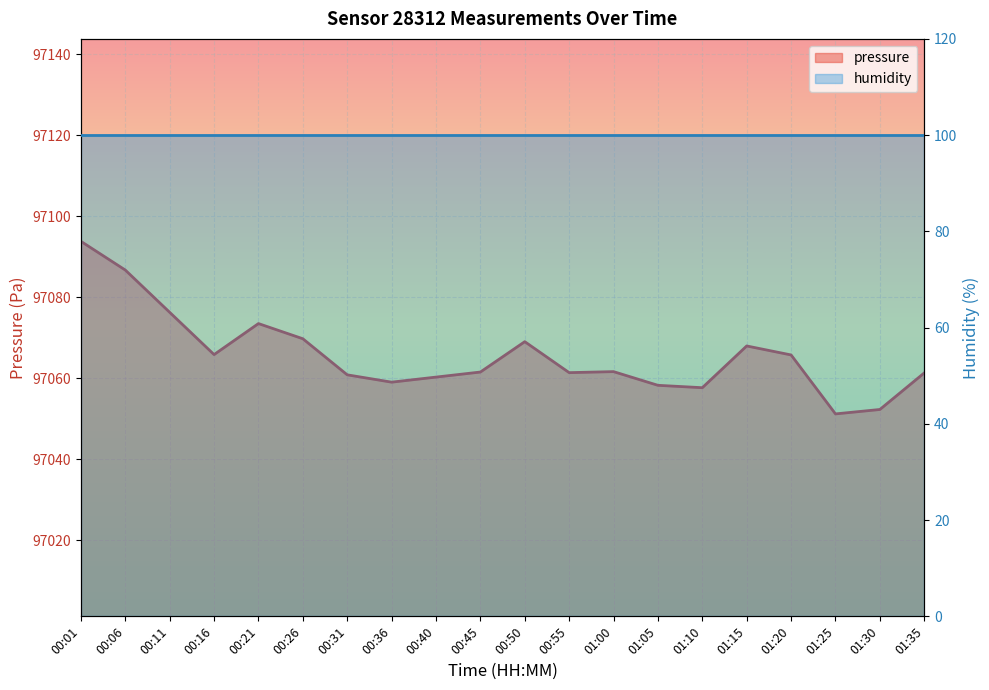

Which category has the highest value across all series?

00:01